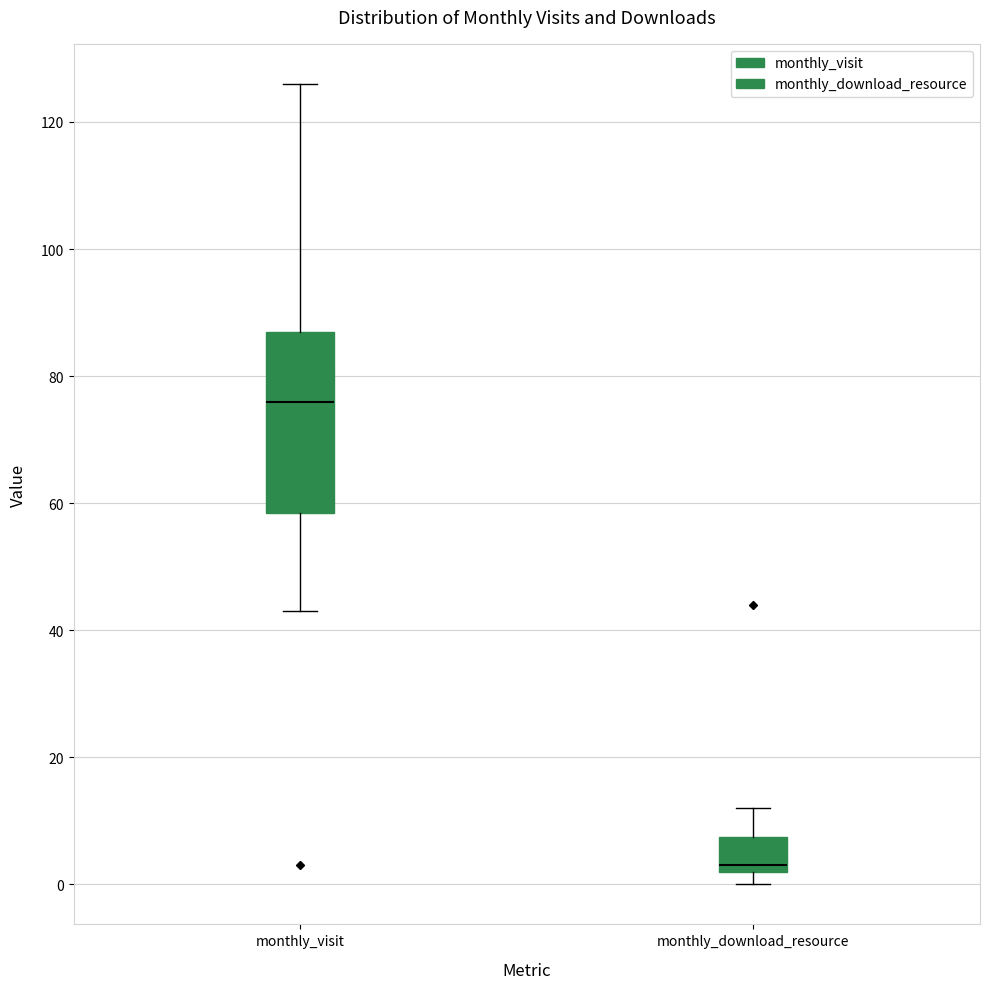

Which box's median line is the lowest?

monthly_download_resource